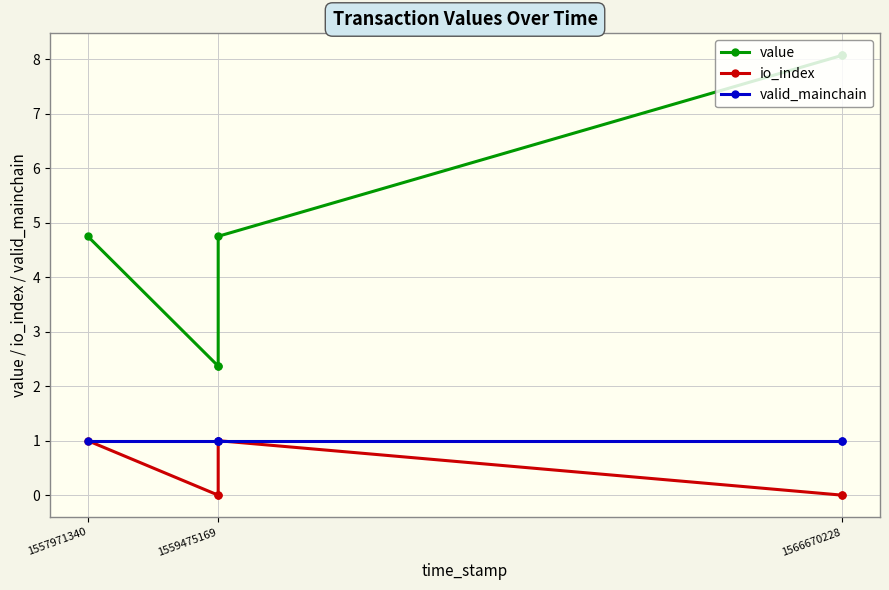

Is it true that io_index equals 0.0 at 1559475169?

True